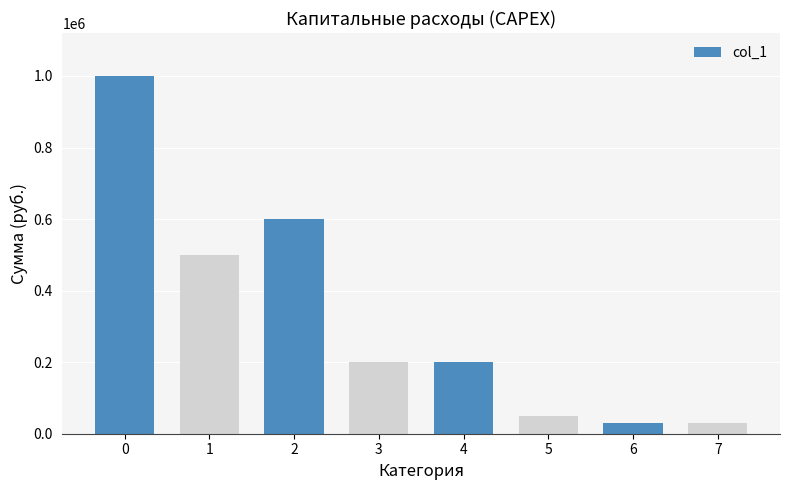

How many bars are there in total?

8